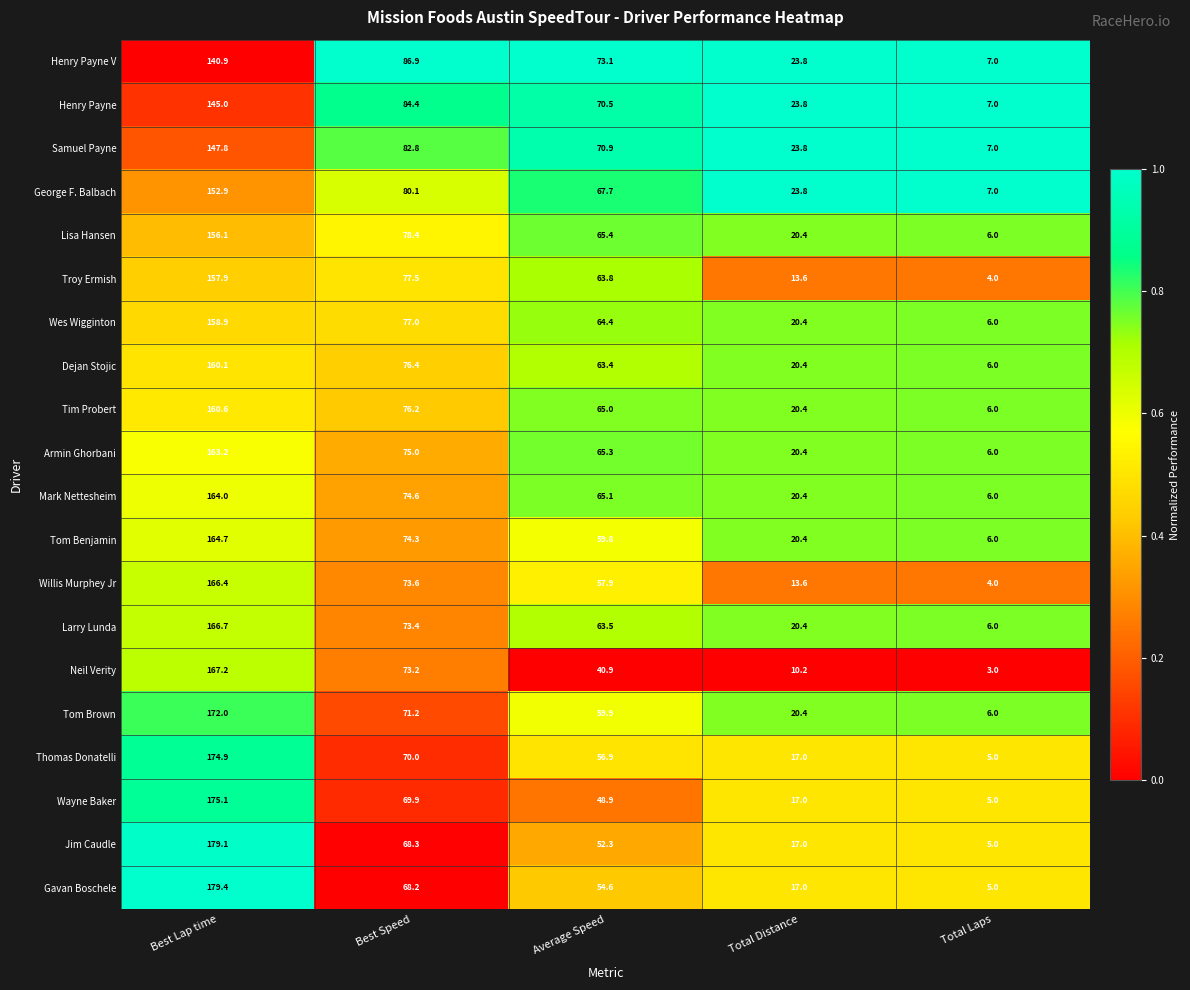

What is the difference between the second highest and second lowest values in the Armin Ghorbani series?

54.6